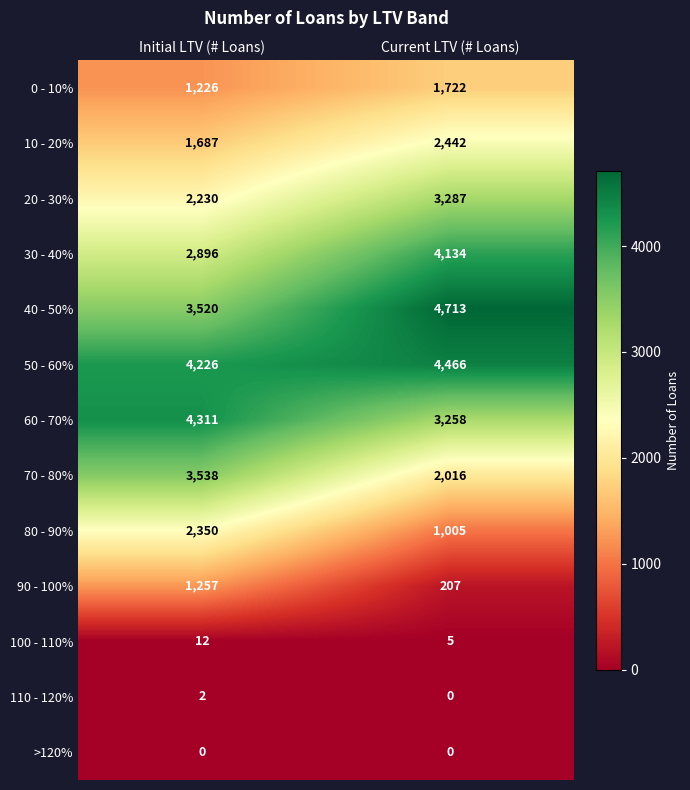

Which series has the largest total across all categories?

50 - 60%